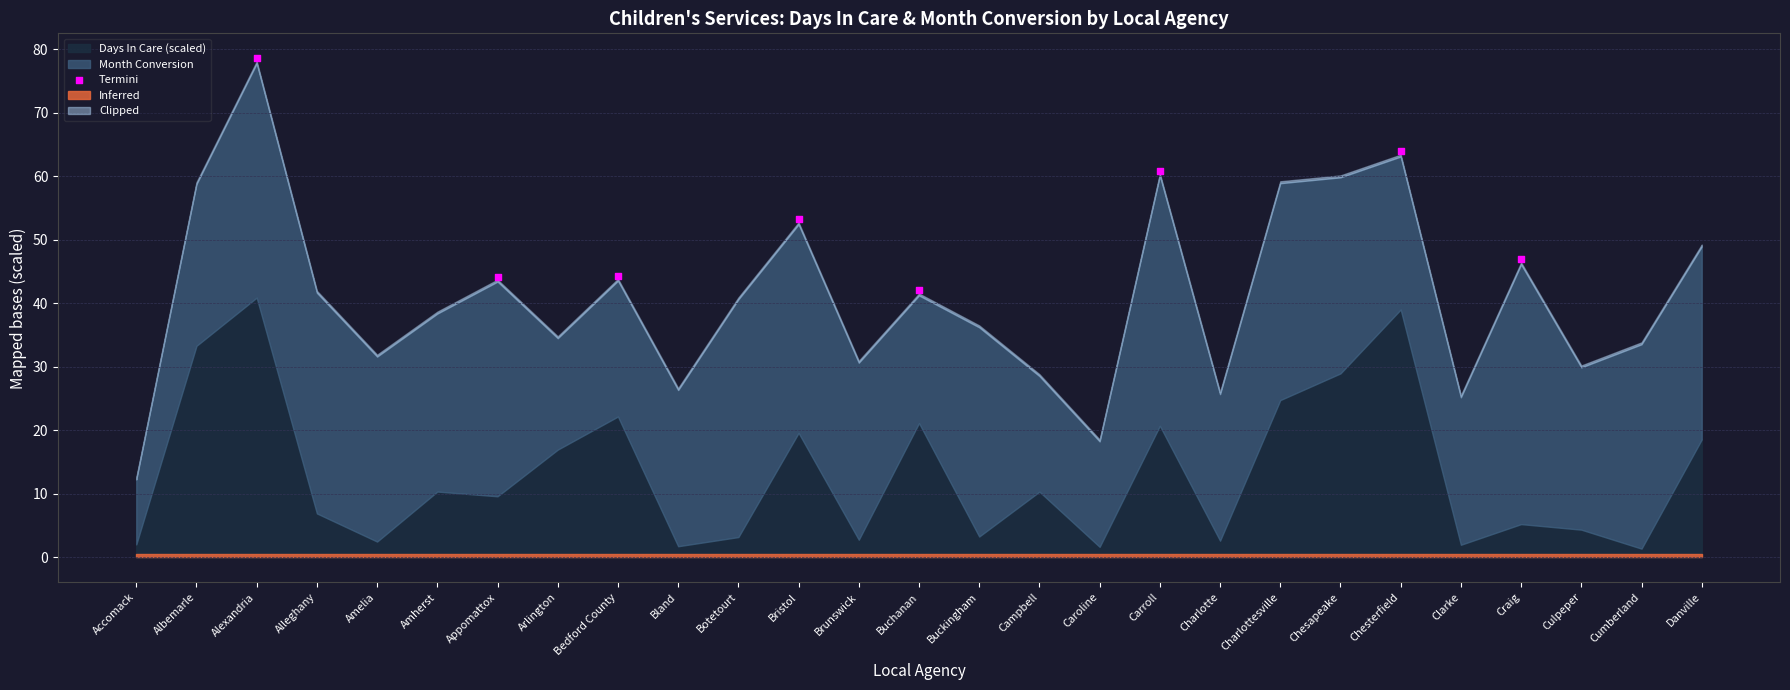

What Y value in the scatter plot is closest to 60?

60.9